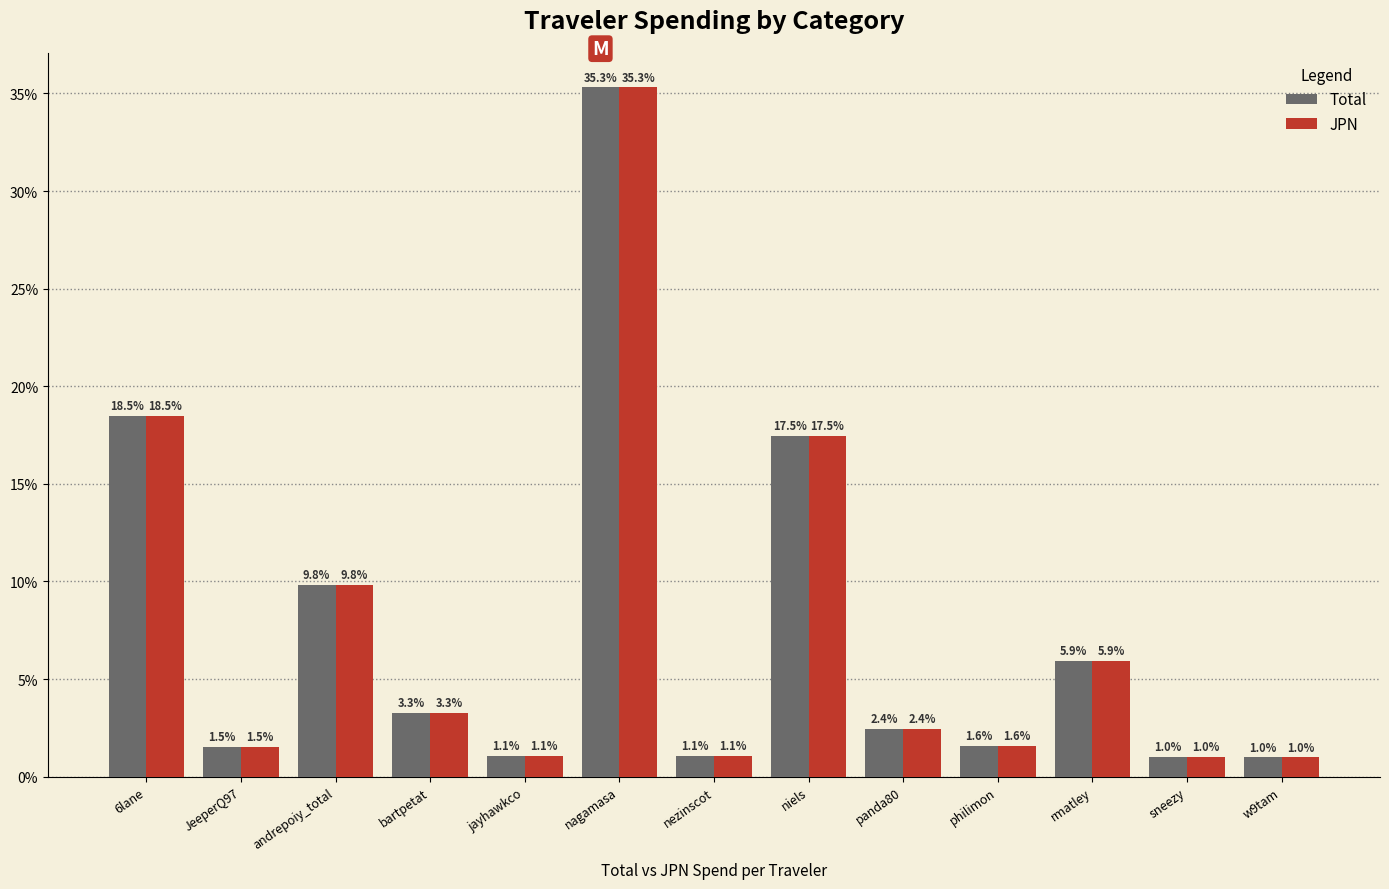

True or false: JPN has a value of 5.9 at rmatley.

True